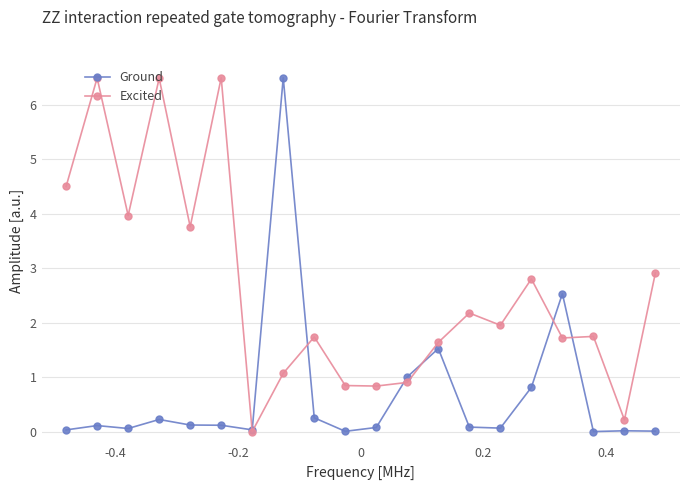

At how many categories does at least one series exceed 5?

4